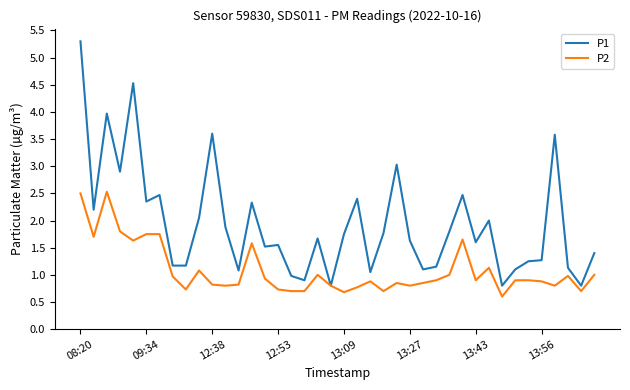

What is the minimum value for P2?

0.6